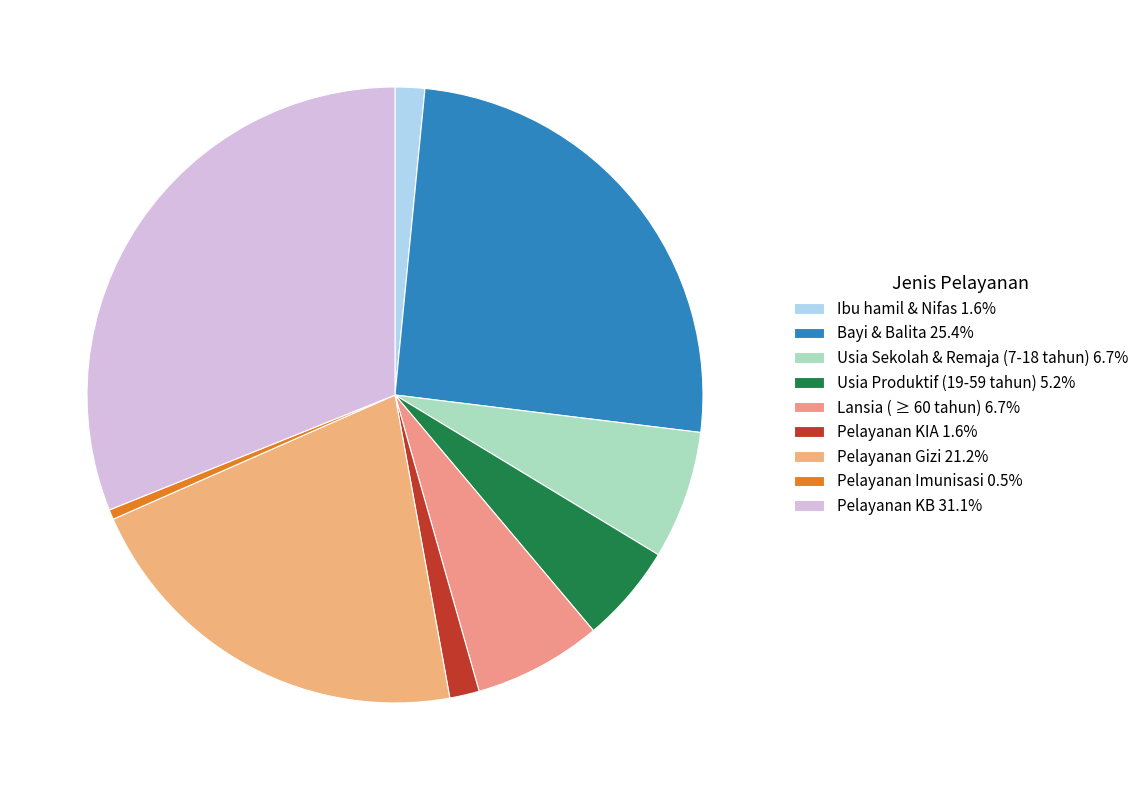

True or false: Pelayanan KB accounts for 19% of the total.

False